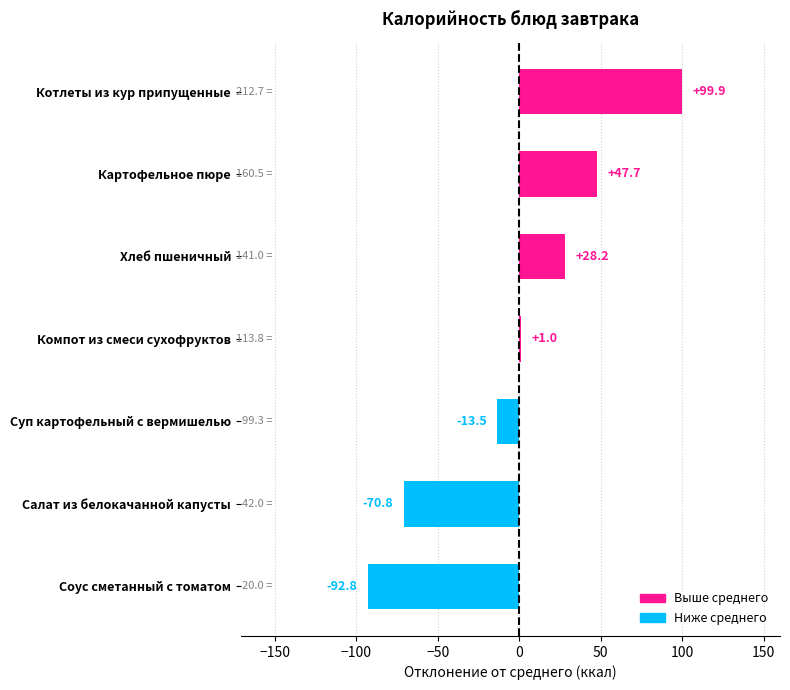

What is the change in value from Суп картофельный с вермишелью to Компот из смеси сухофруктов?

+14.5